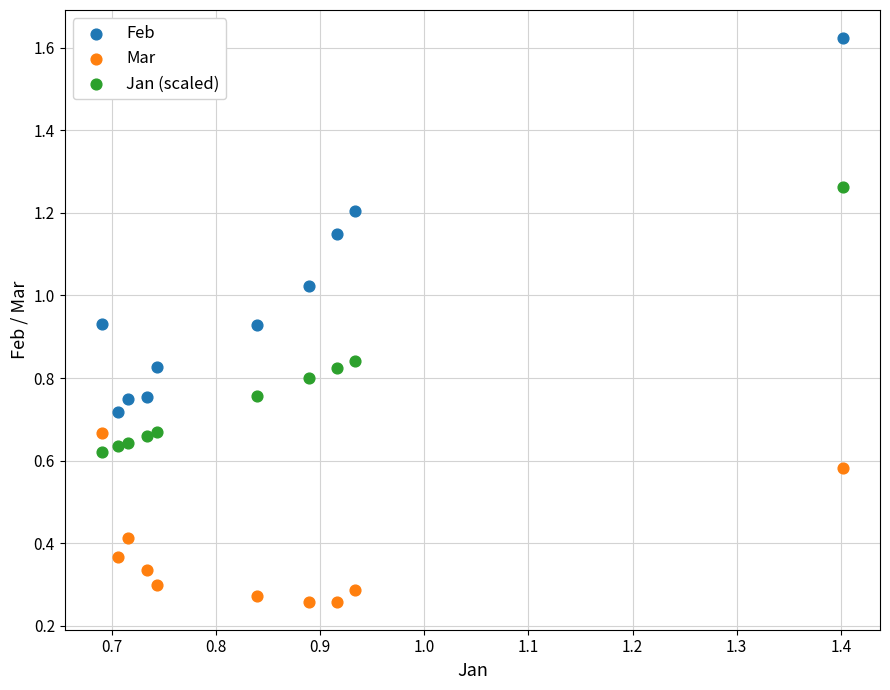

What are all the series names shown in the legend?

Feb, Mar, Jan (scaled)